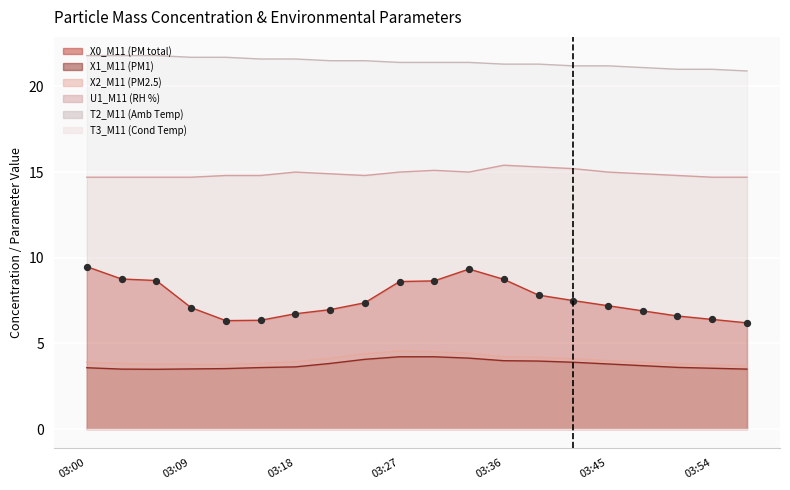

What is the total value across all series at 03:57?

49.0